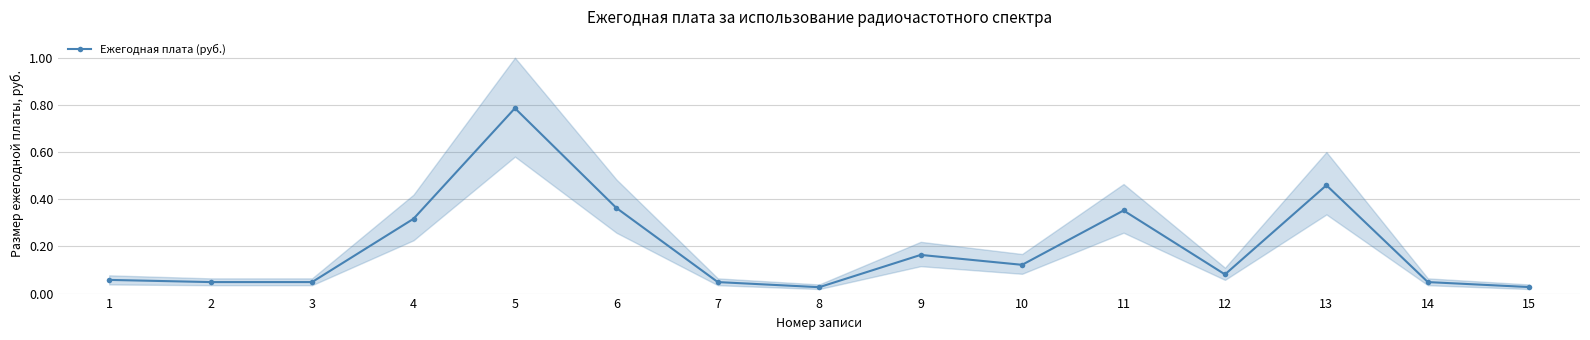

Where is the first local minimum?

8